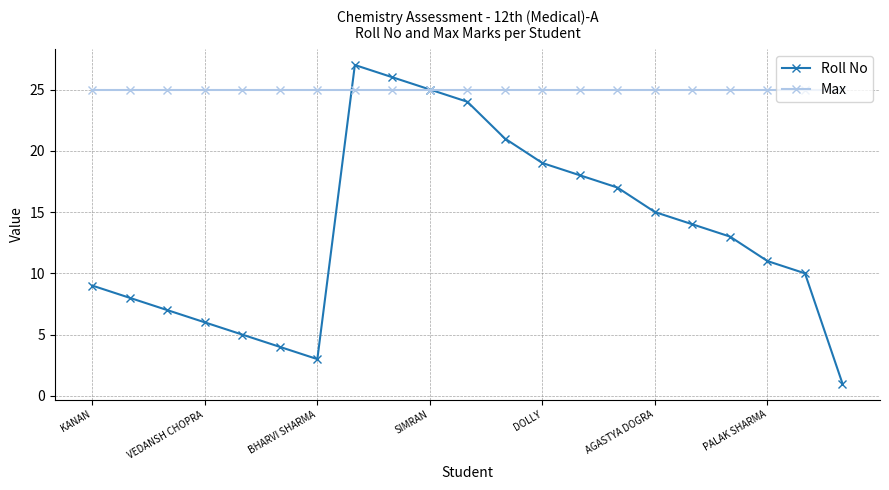

List the series in order of their peak value, lowest first.

Max, Roll No